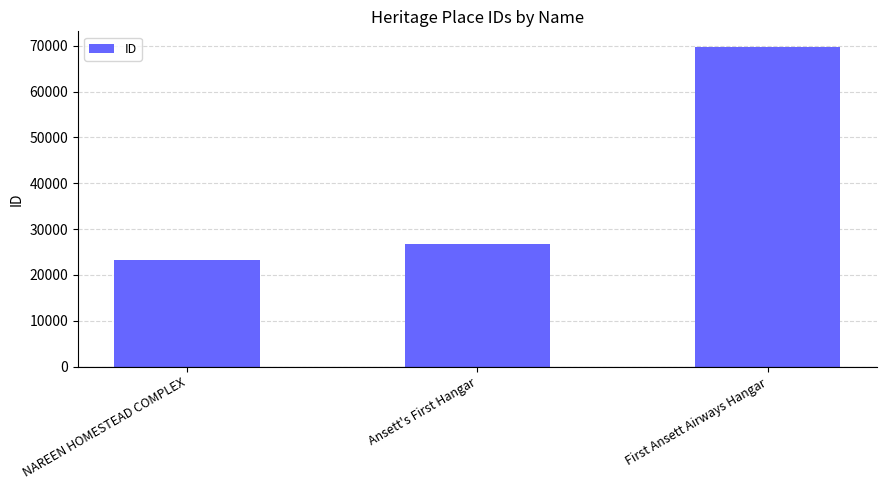

Read the value at NAREEN HOMESTEAD COMPLEX.

23195